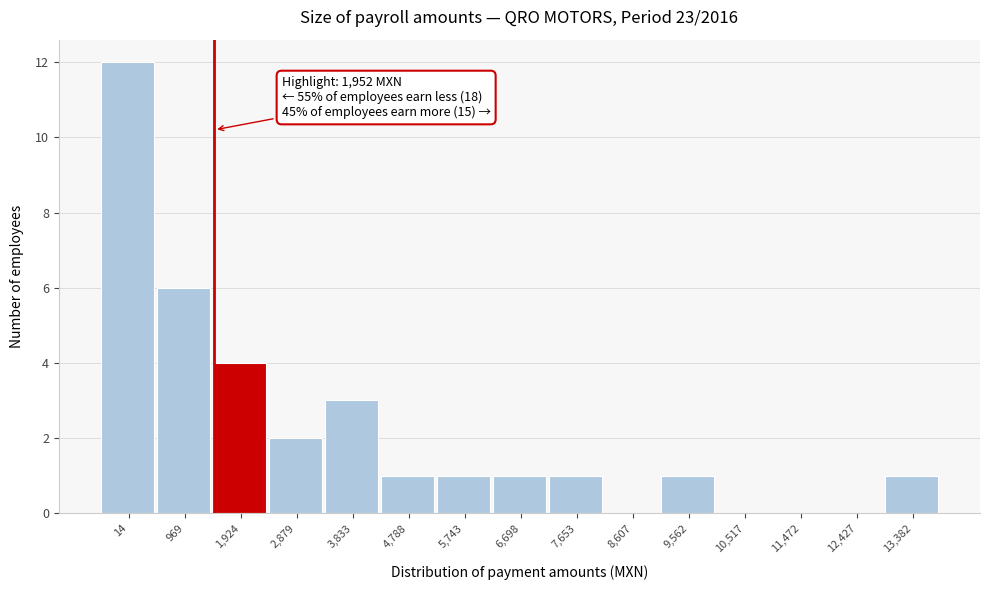

Reading left to right, extract all data points from this chart.

14=12	969=6	1,924=4	2,879=2	3,833=3	4,788=1	5,743=1	6,698=1	7,653=1	8,607=0	9,562=1	10,517=0	11,472=0	12,427=0	13,382=1